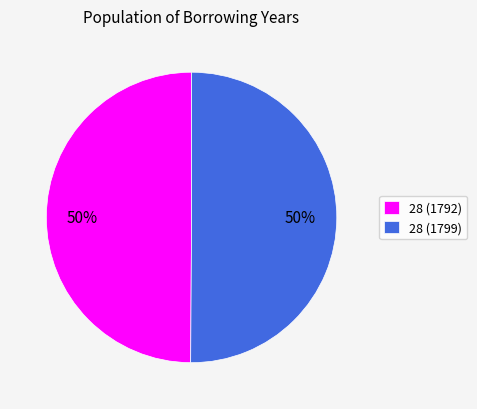

To the nearest percent, what portion does 28 (1799) represent?

50%